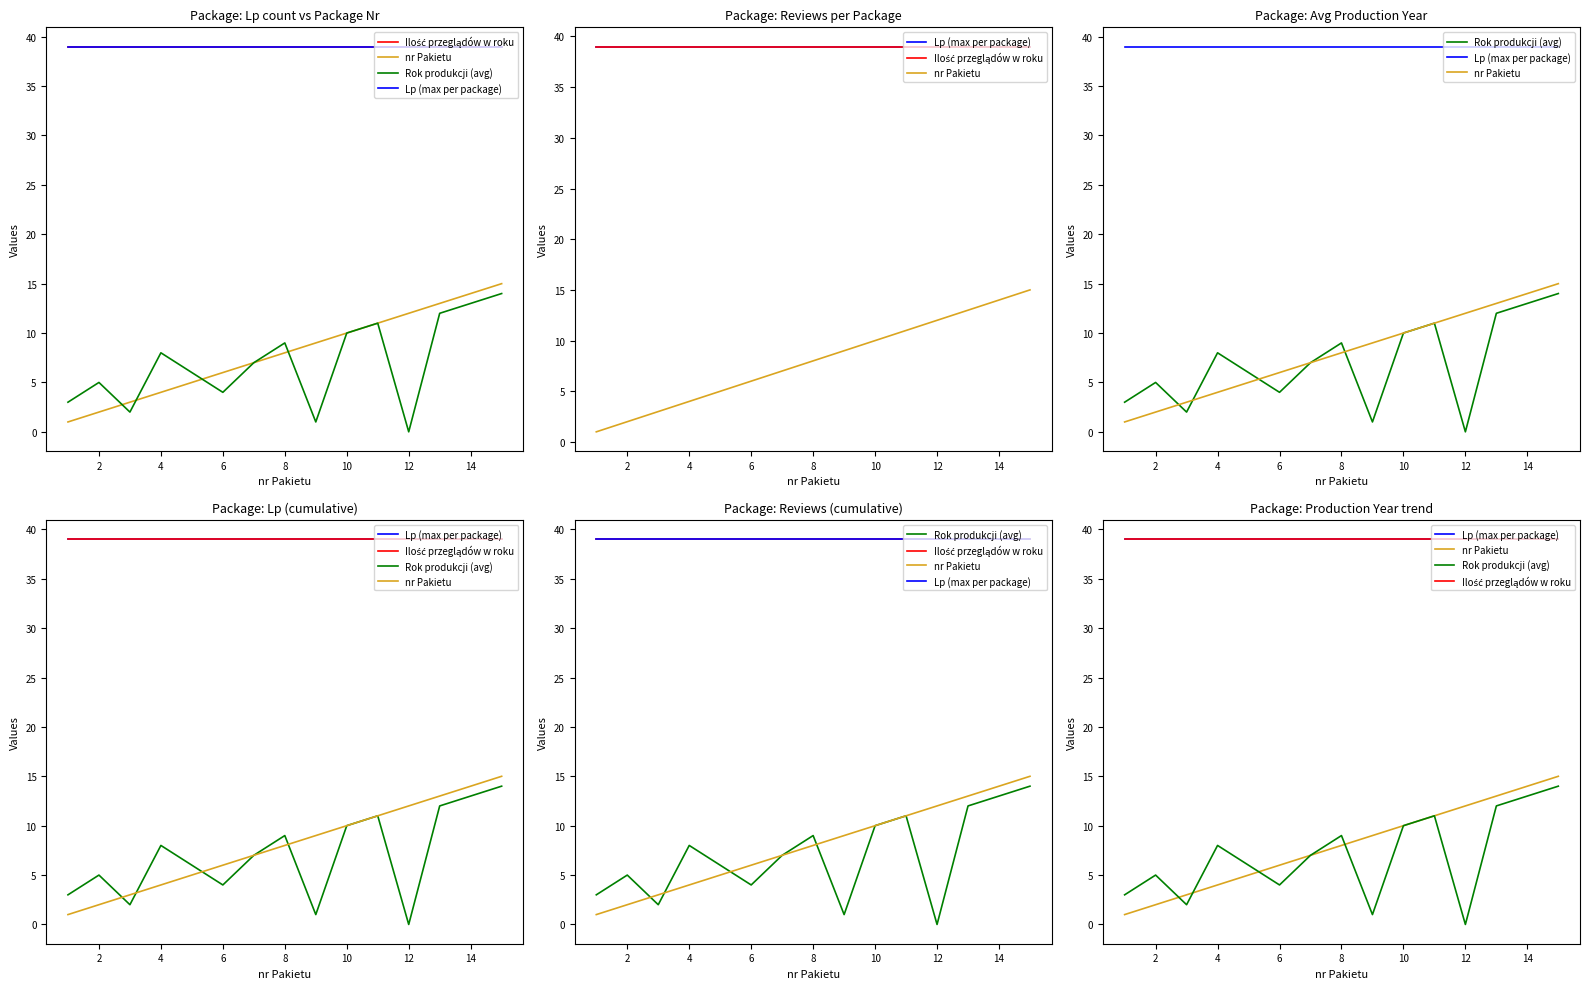

The value of Lp (max per package) at 4 is 39. True or false?

True